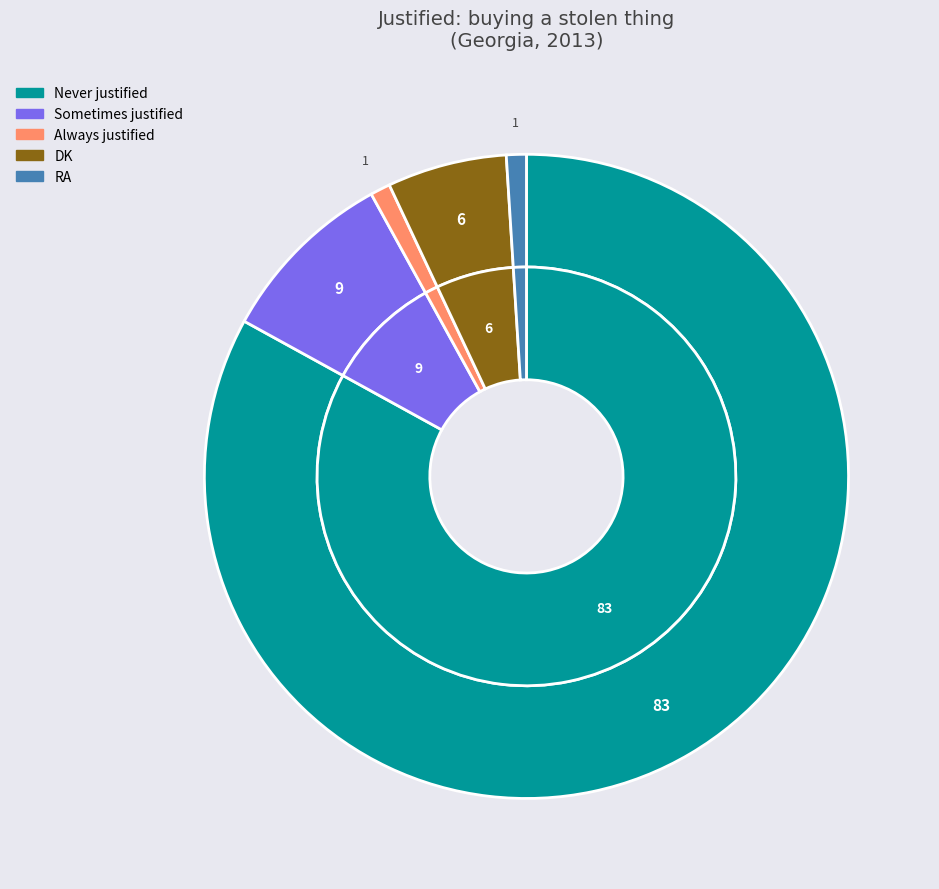

What is the total percentage of Never justified and RA?

84.0%